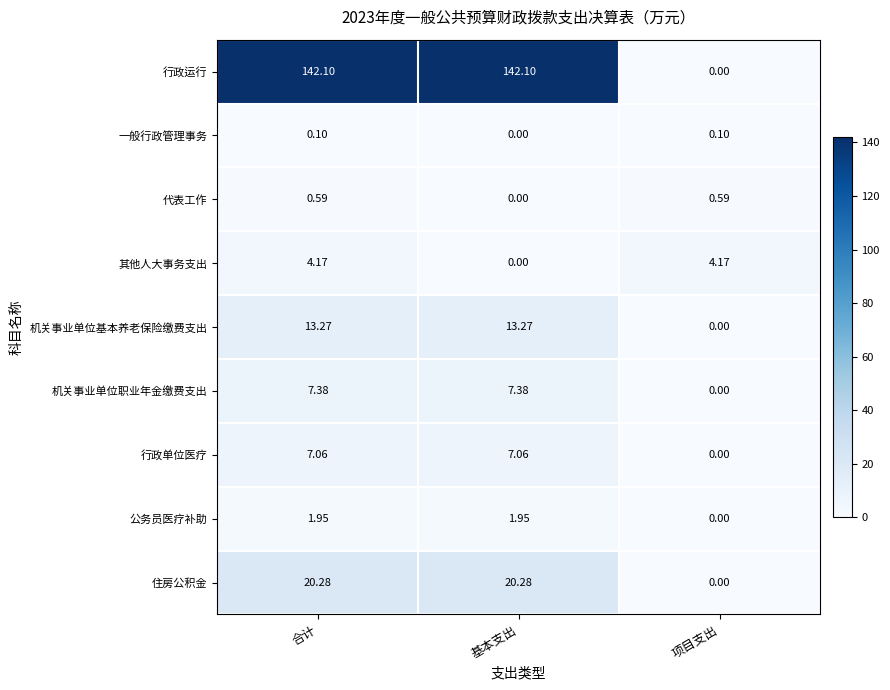

Which category has the lowest value in the 代表工作 series?

基本支出